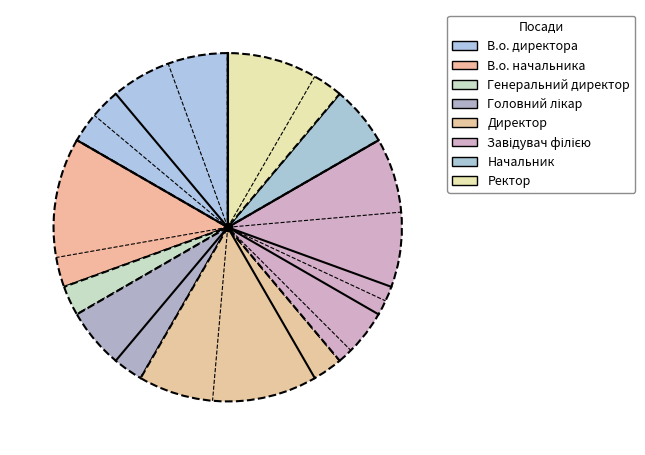

How much of the chart is everything except В.о. директора?

83.3%